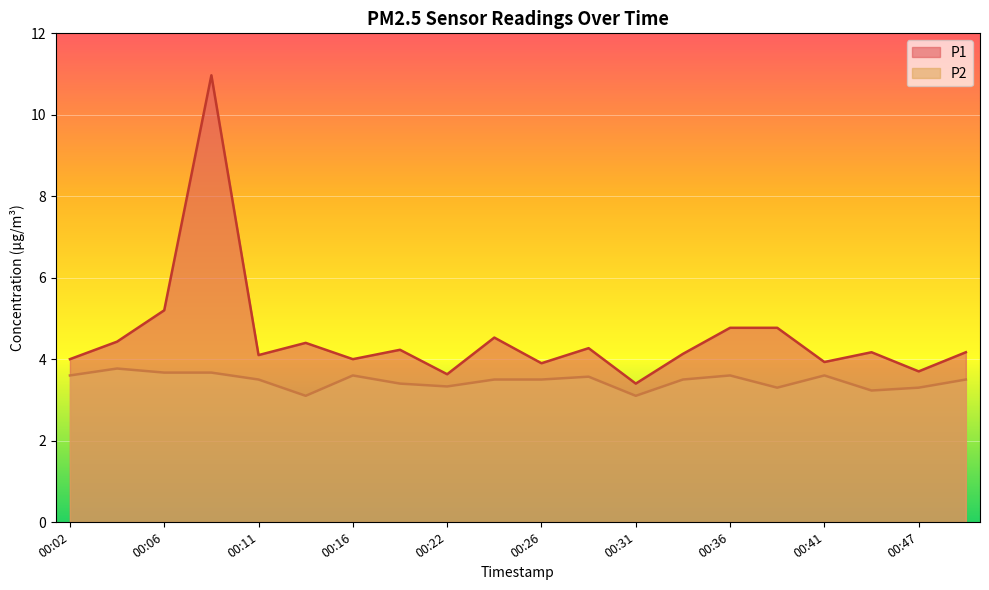

True or false: P1 has a value of 5.7 at 00:34.

False